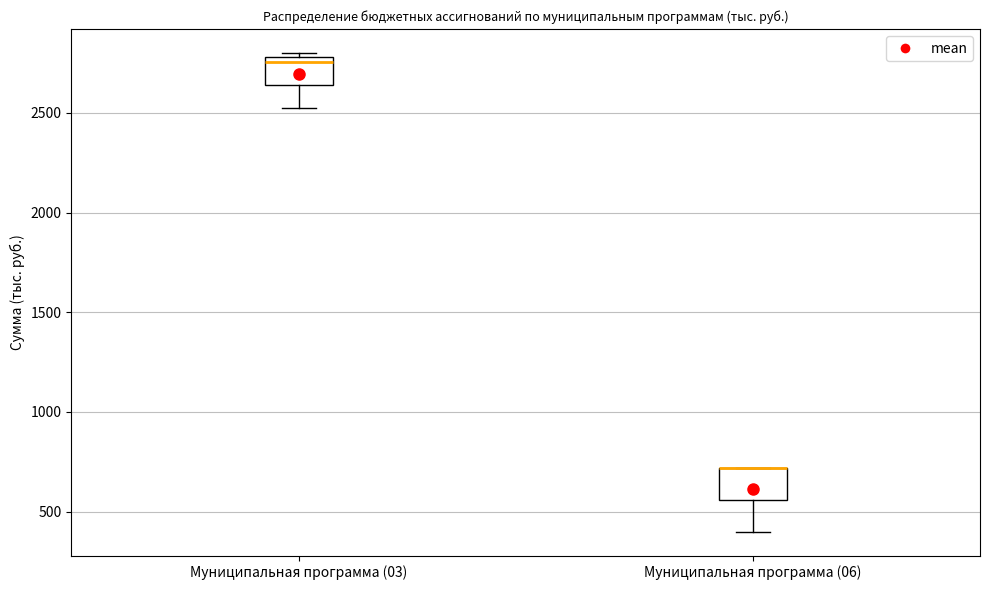

Reading left to right, read every box against the y-axis: the position of its median line, the range the box covers, and the ends of its whiskers. The values are not printed on the chart, so give them approximately, as read against the axis.

Муниципальная программа (03): median 2750, box 2650 to 2800, whiskers 2500 to 2800 (just above the box's upper edge)
Муниципальная программа (06): median 700 (drawn on the box's upper edge), box 550 to 700, whiskers 400 to 700